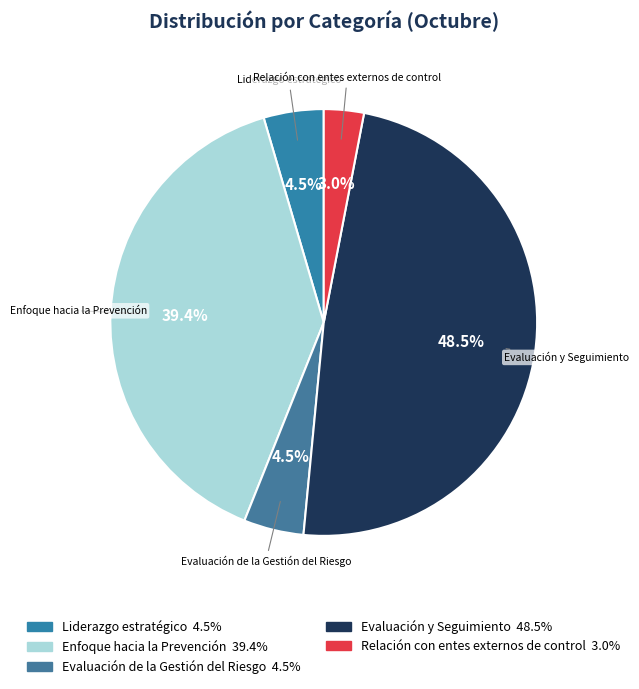

Which has a higher value, Evaluación de la Gestión del Riesgo or Relación con entes externos de control?

Evaluación de la Gestión del Riesgo